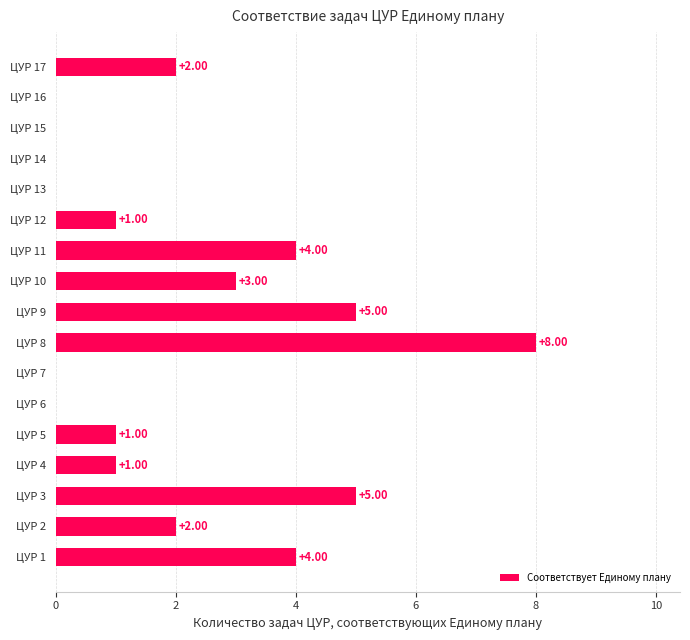

How many data points does each series have?

17